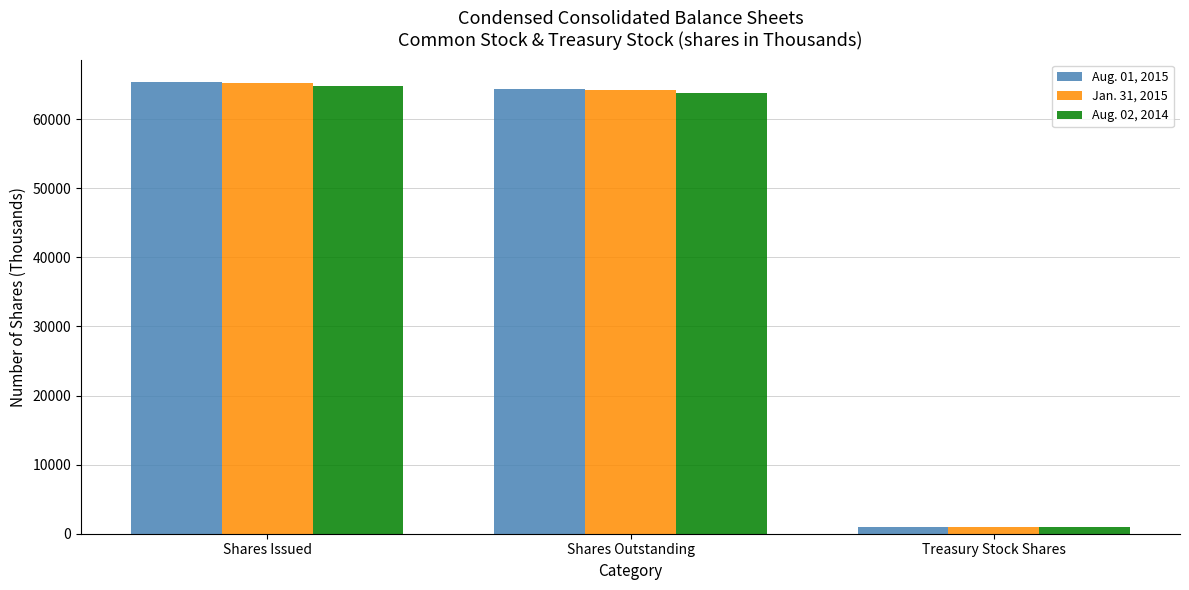

Rank the series at Shares Outstanding from highest to lowest value.

Aug. 01, 2015, Jan. 31, 2015, Aug. 02, 2014